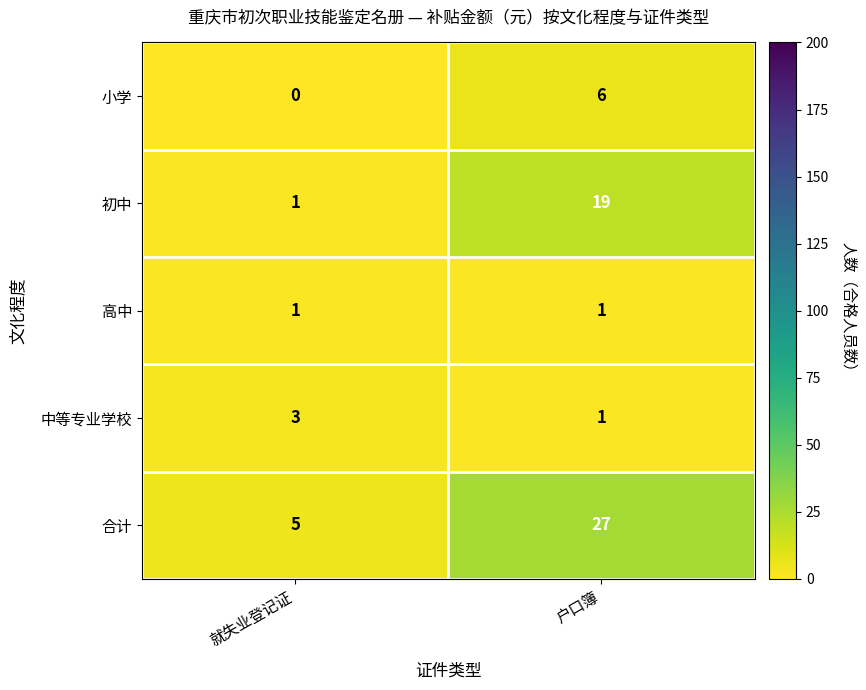

Reading left to right, transcribe all the data shown in this chart.

小学: 0	6
初中: 1	19
高中: 1	1
中等专业学校: 3	1
合计: 5	27